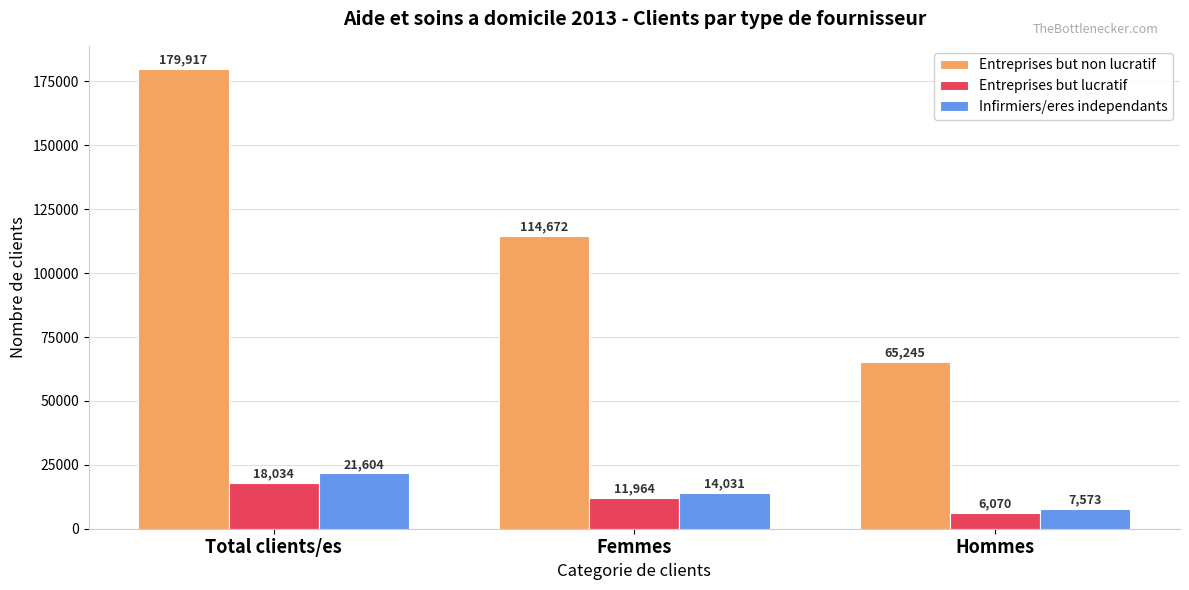

What is the sum of all Entreprises but non lucratif values?

359834